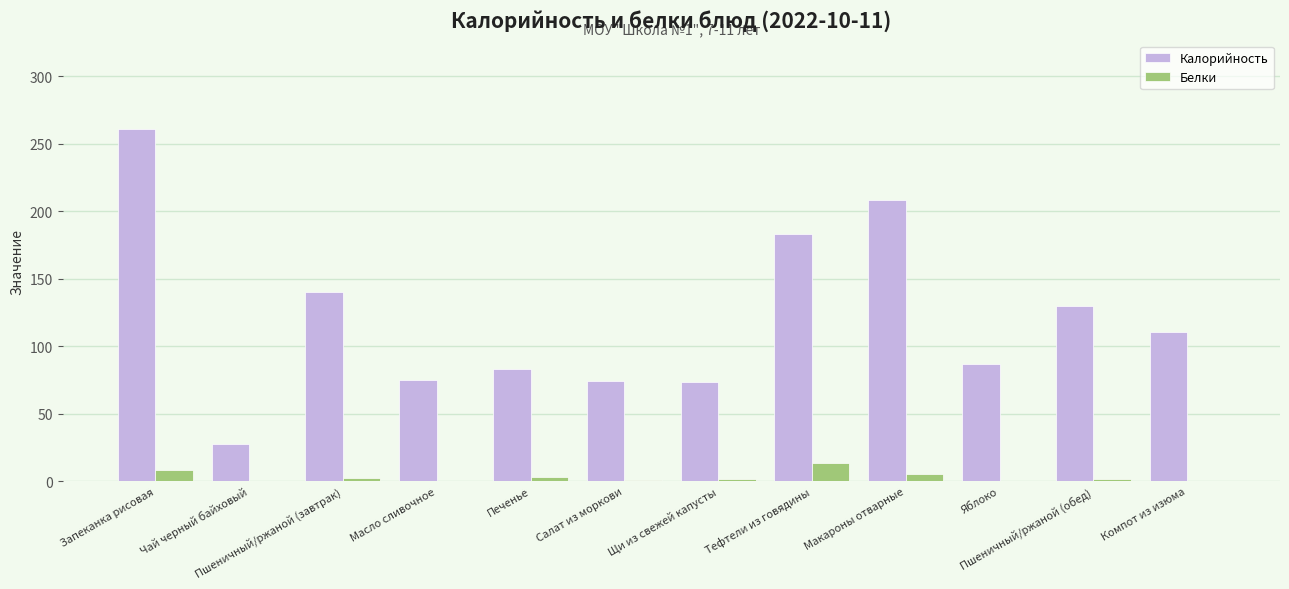

Is it true that Белки equals 8.6 at Запеканка рисовая?

True